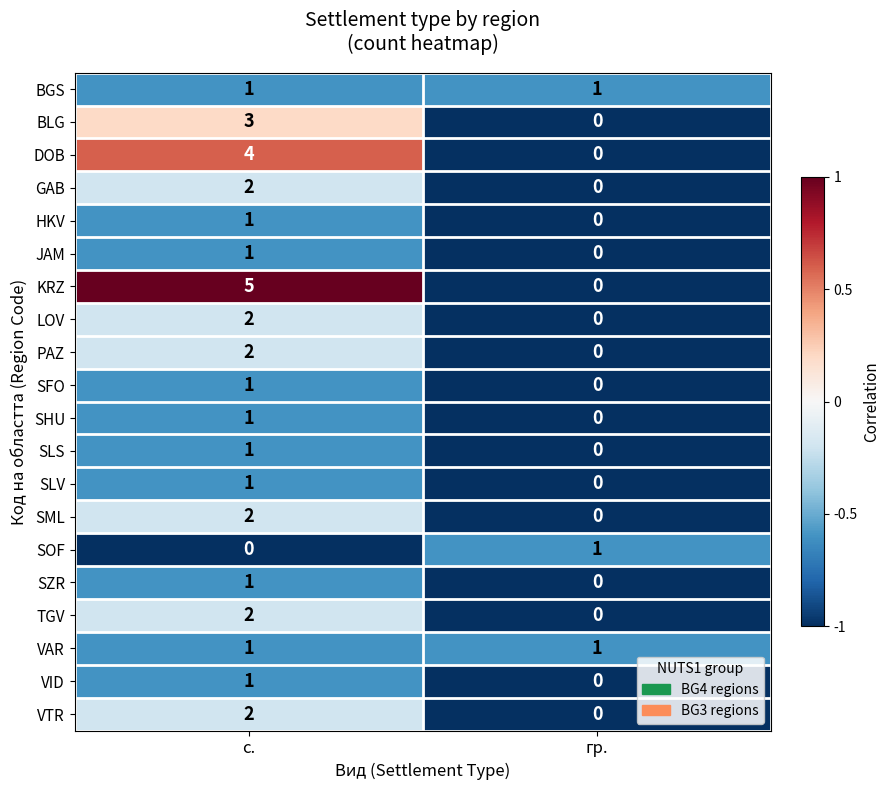

Which series has the largest total across all categories?

KRZ